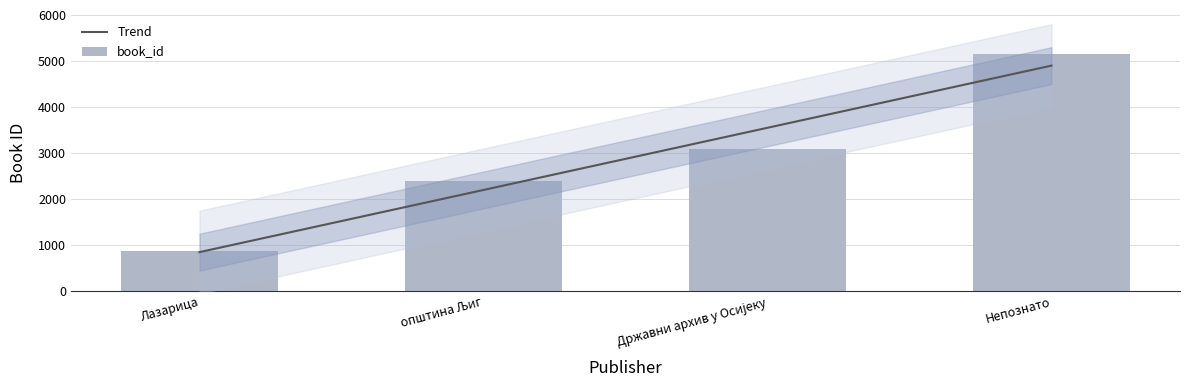

Which category has the lowest value across all series?

Лазарица